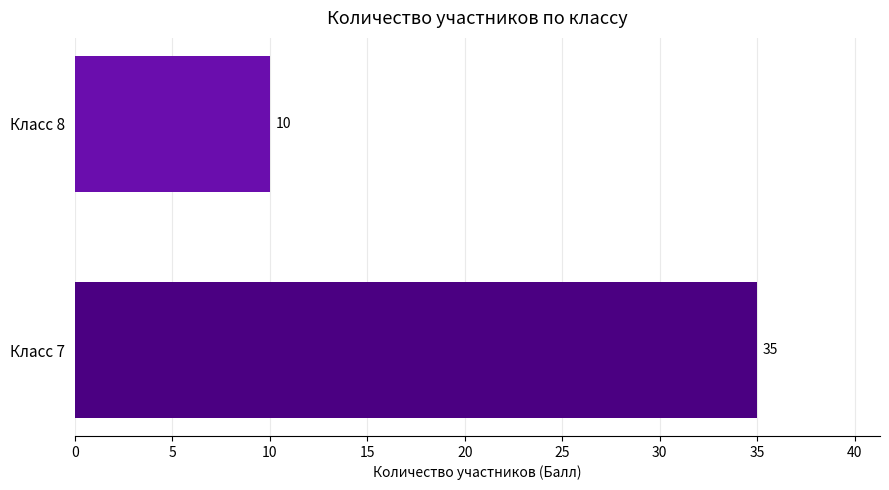

Between Класс 8 and Класс 7, which is larger?

Класс 7